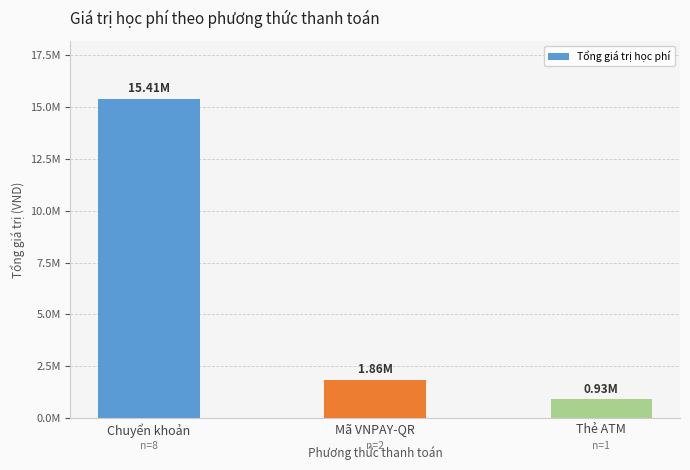

Where is the data nearest to the value 8170000?

Mã VNPAY-QR